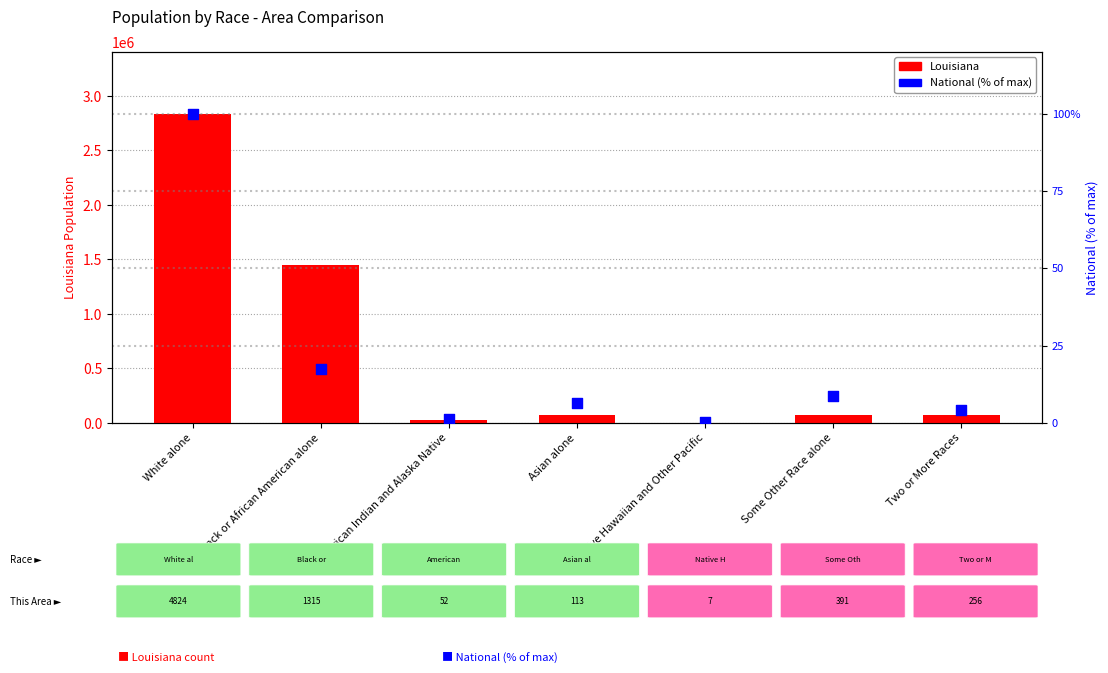

At how many categories does at least one series exceed 2216970?

1